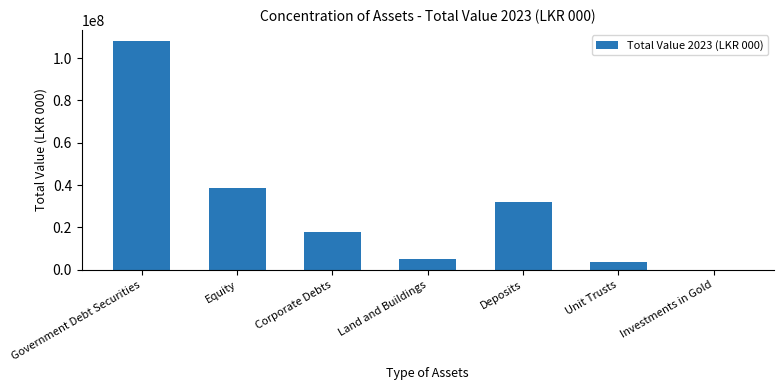

At which category does the chart reach its peak across all series?

Government Debt Securities